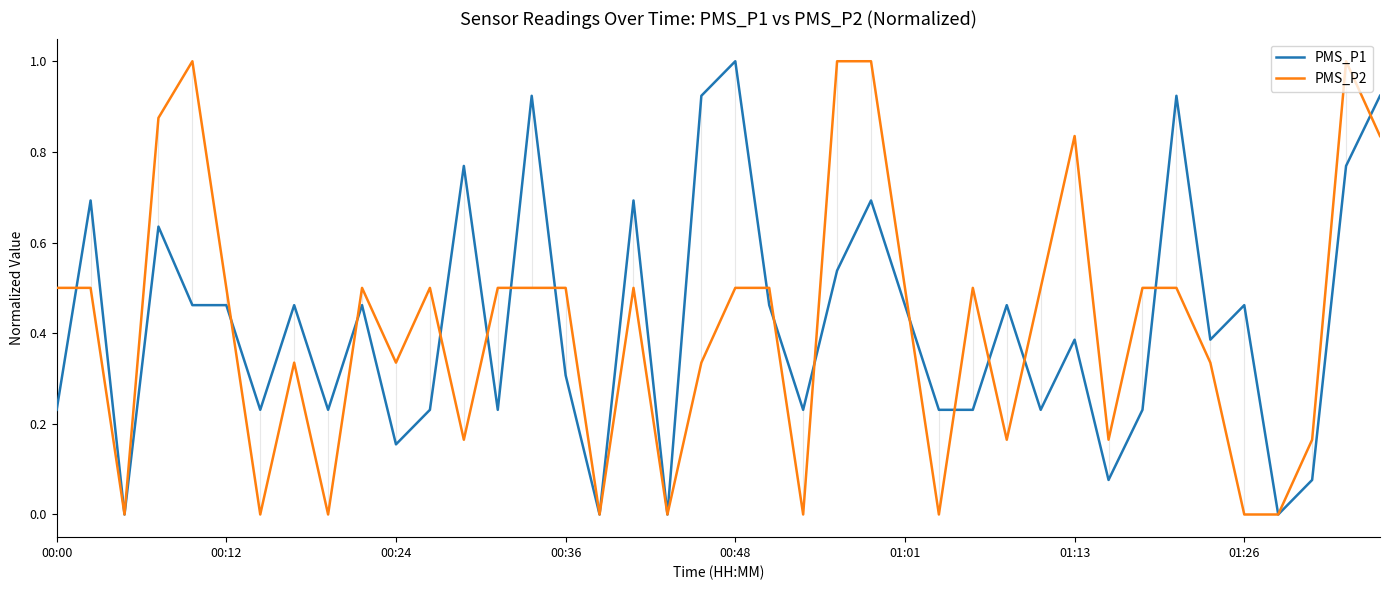

What is the highest value of the PMS_P2 series?

1.0